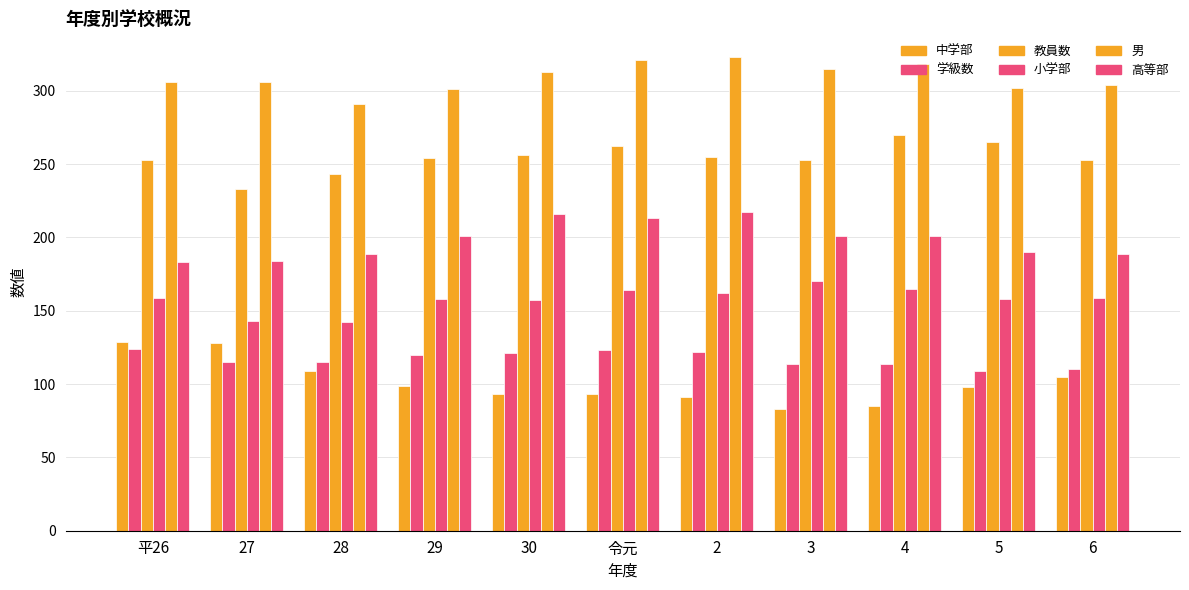

What is the label of the 4th bar from the right?

3